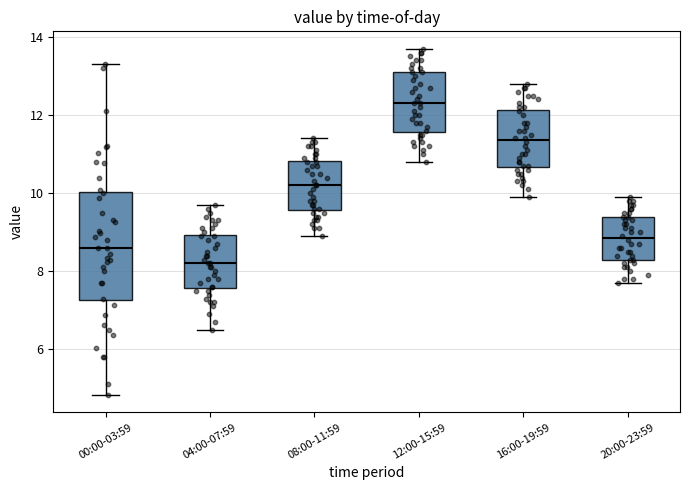

Where is the upper edge of the box for 04:00-07:59 on the y-axis? The values are not printed on the chart, so give them approximately, as read against the axis.

9.0